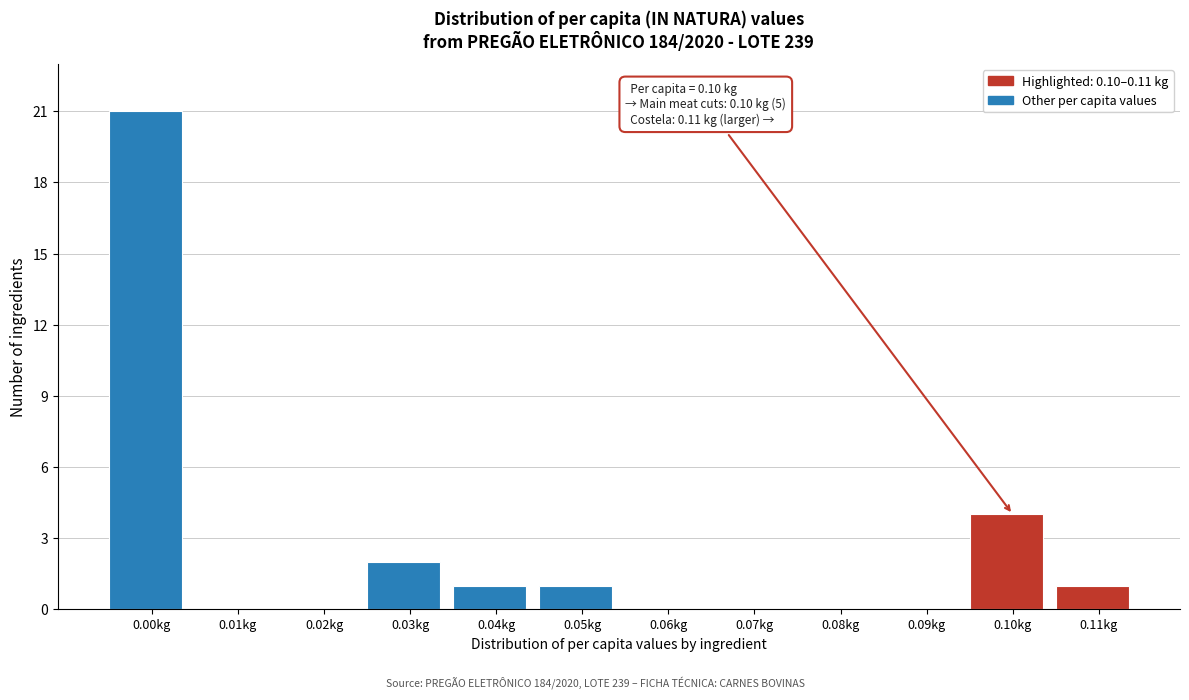

Reading right to left, what are all the values shown in this chart?

0.11kg=1	0.10kg=4	0.09kg=0	0.08kg=0	0.07kg=0	0.06kg=0	0.05kg=1	0.04kg=1	0.03kg=2	0.02kg=0	0.01kg=0	0.00kg=21